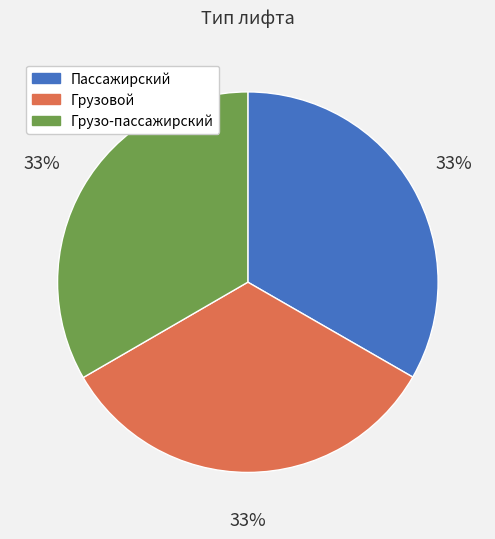

To the nearest percent, what percentage of the pie is Грузовой?

33%